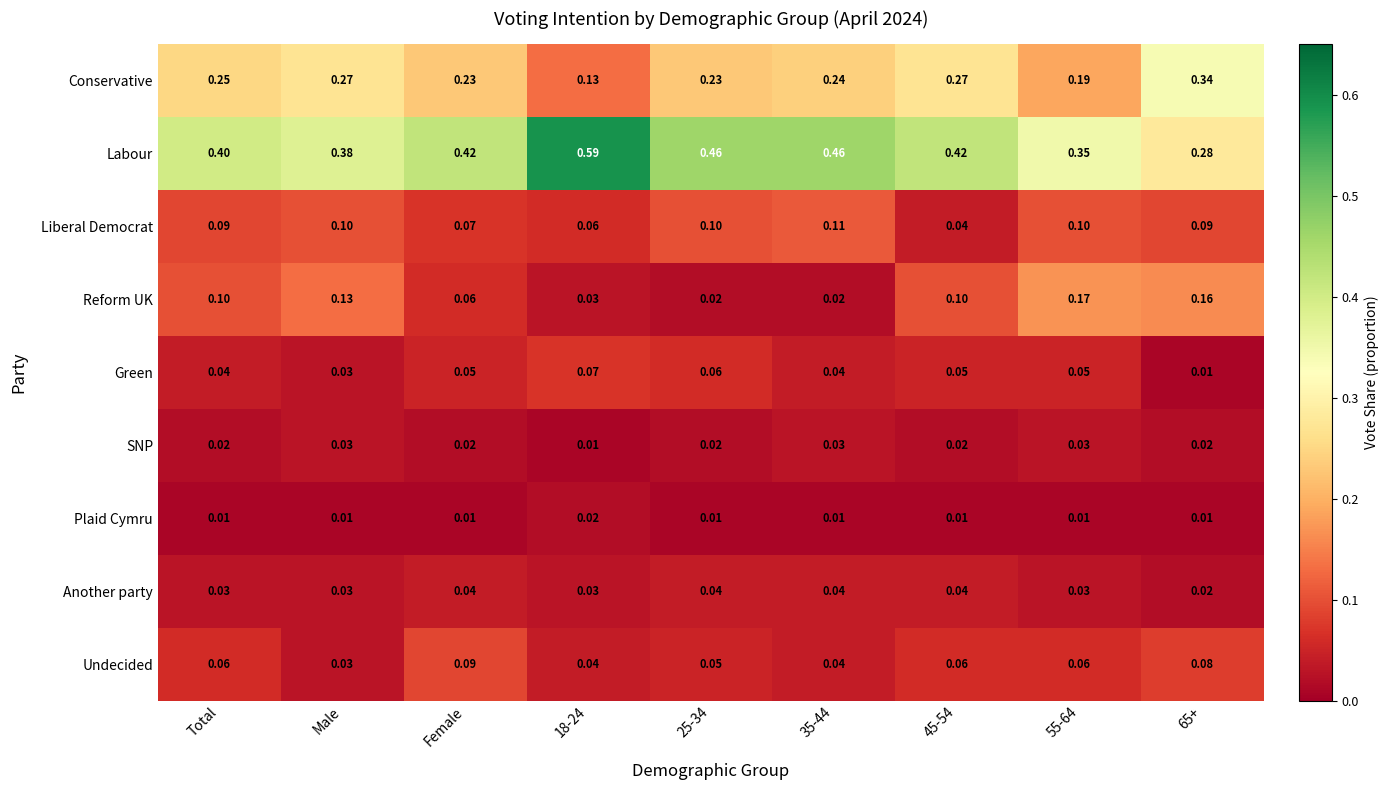

At which label is Undecided closest to 0?

Male